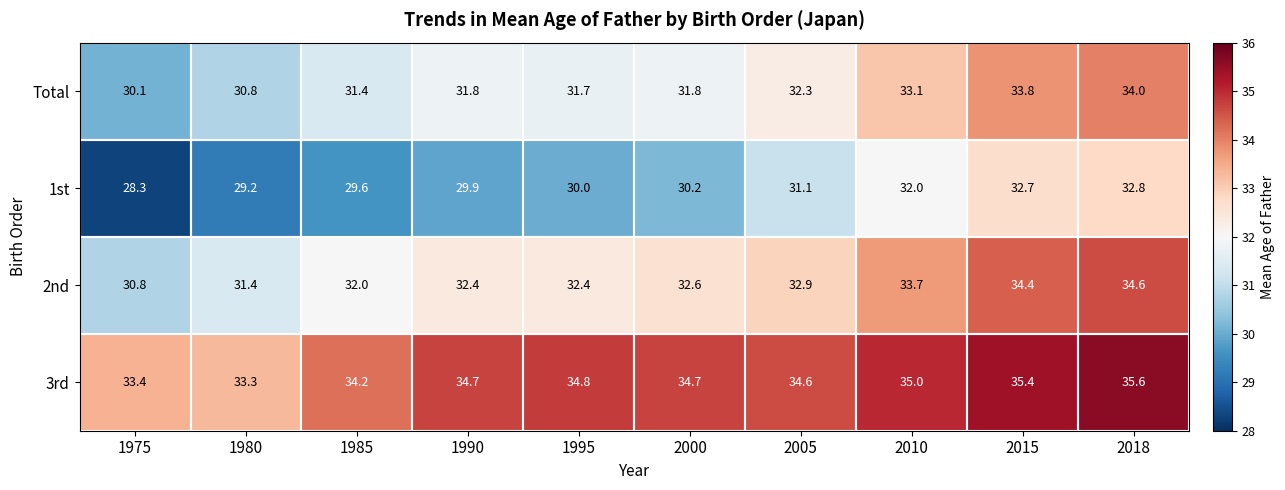

What is the minimum value shown in the chart?

28.3